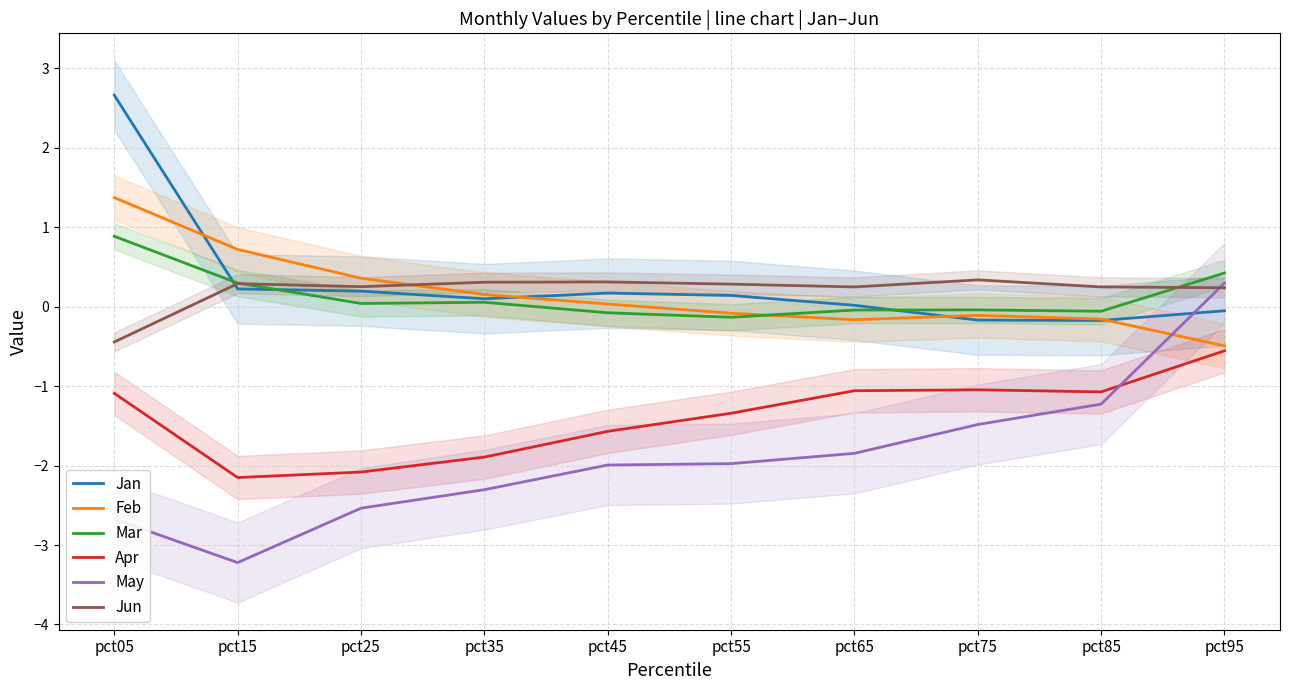

Is this an area chart (filled region under the line)?

No